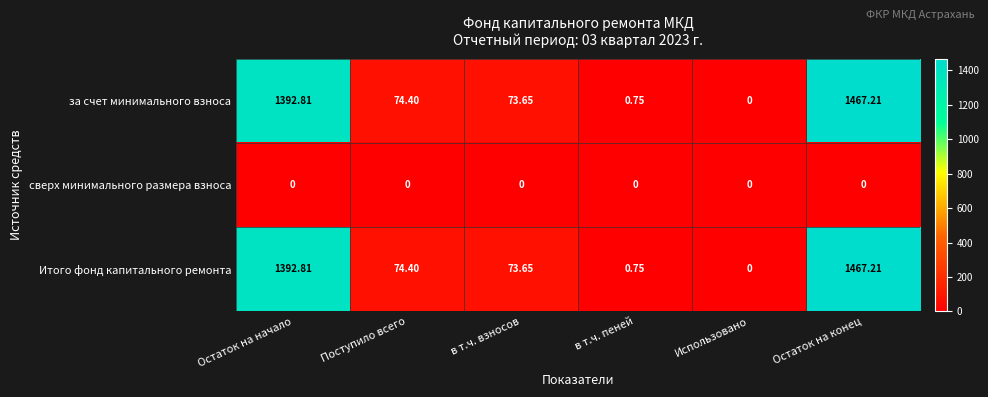

Is the value of Итого фонд капитального ремонта at в т.ч. пеней greater than the value of за счет минимального взноса at Остаток на конец?

No